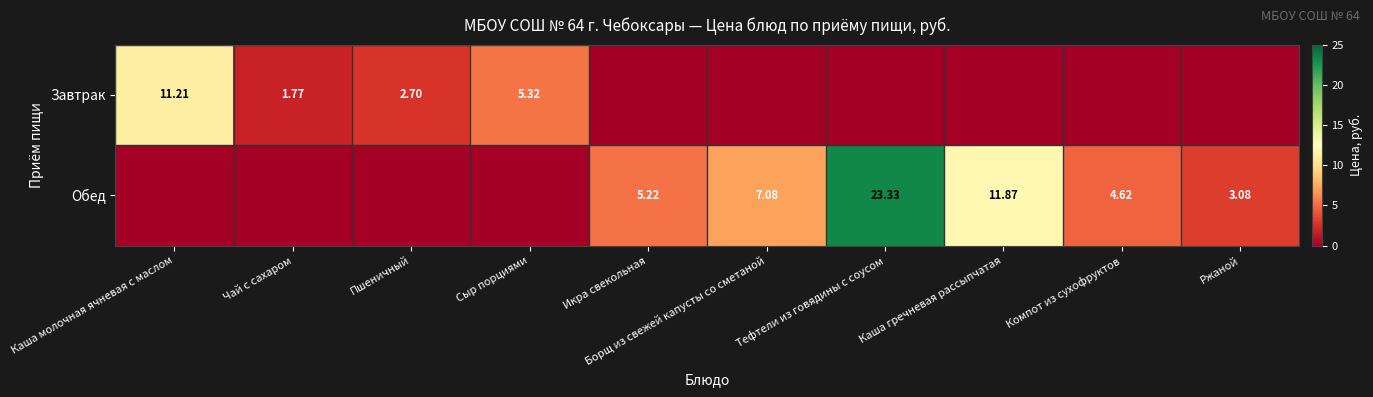

How many values in Обед are above zero?

6